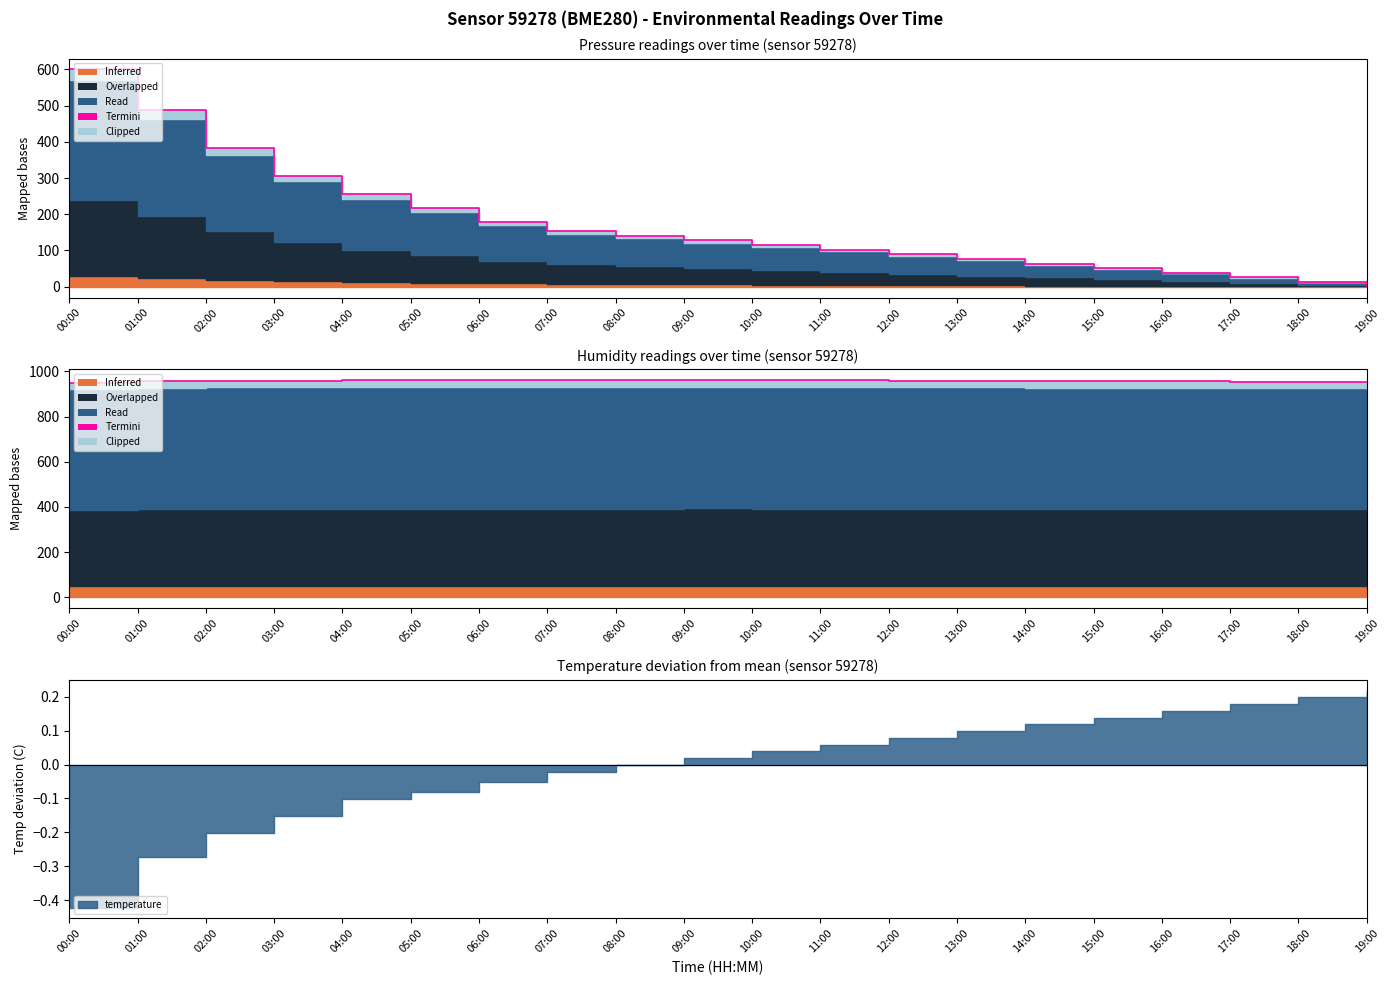

The chart shows a value of 955.5 at 16:00. True or false?

True